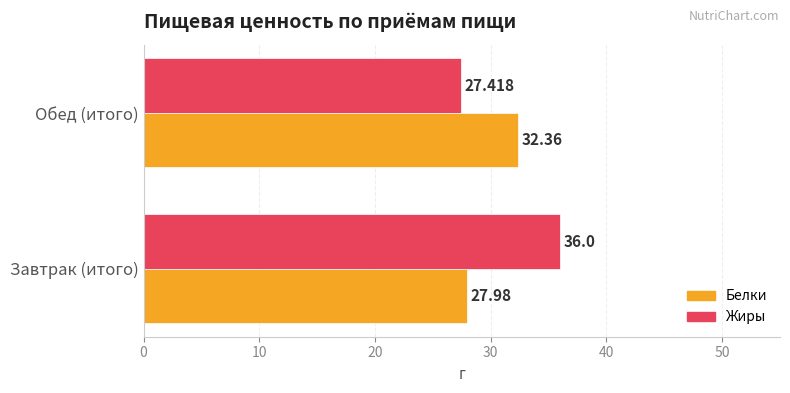

Between Завтрак (итого) and Обед (итого), which series saw the biggest shift?

Жиры